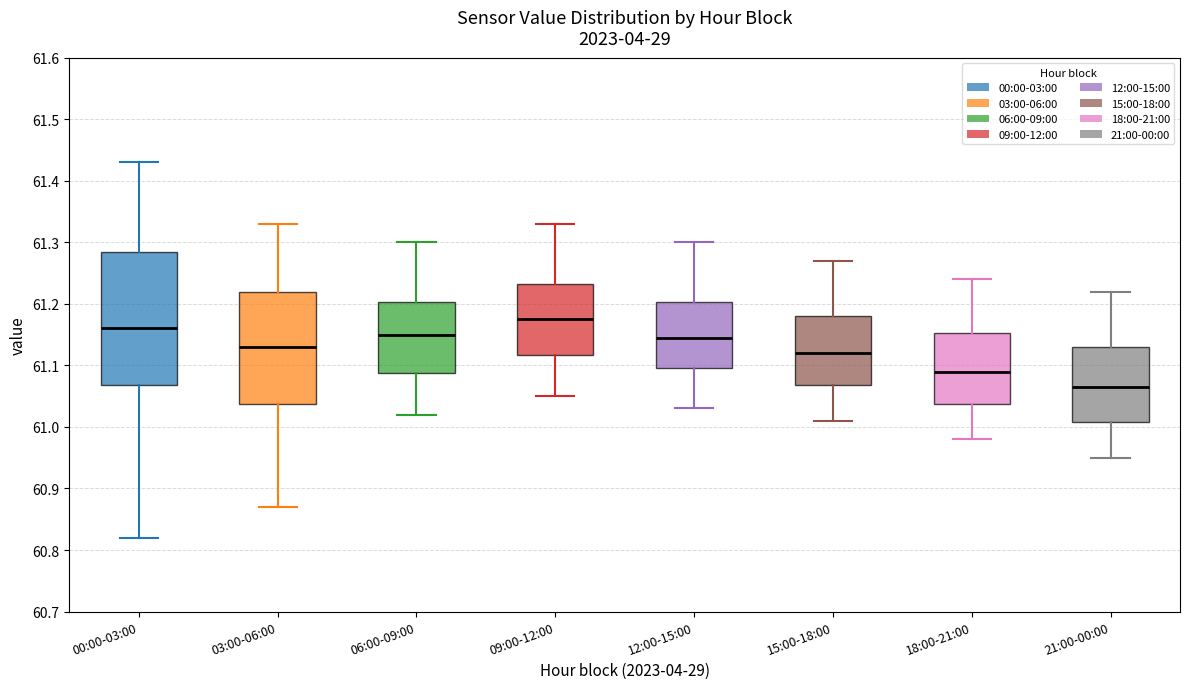

Where does the lower whisker of the box for 18:00-21:00 end on the y-axis? The values are not printed on the chart, so give them approximately, as read against the axis.

60.98